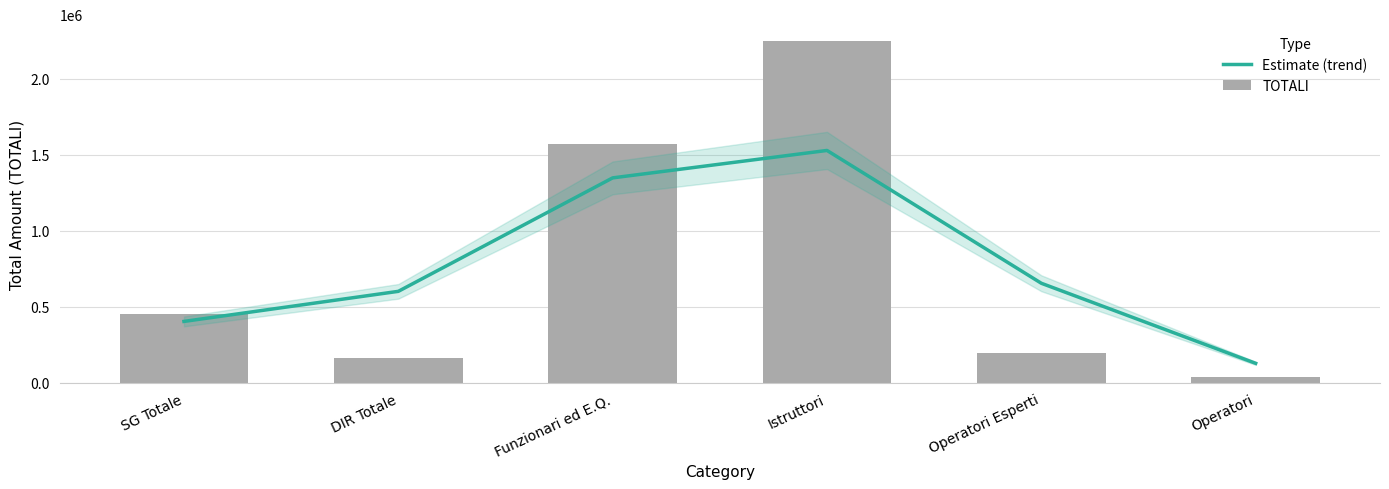

What is the value of the Estimate (trend) bar at the 4th from the left?

1529009.0